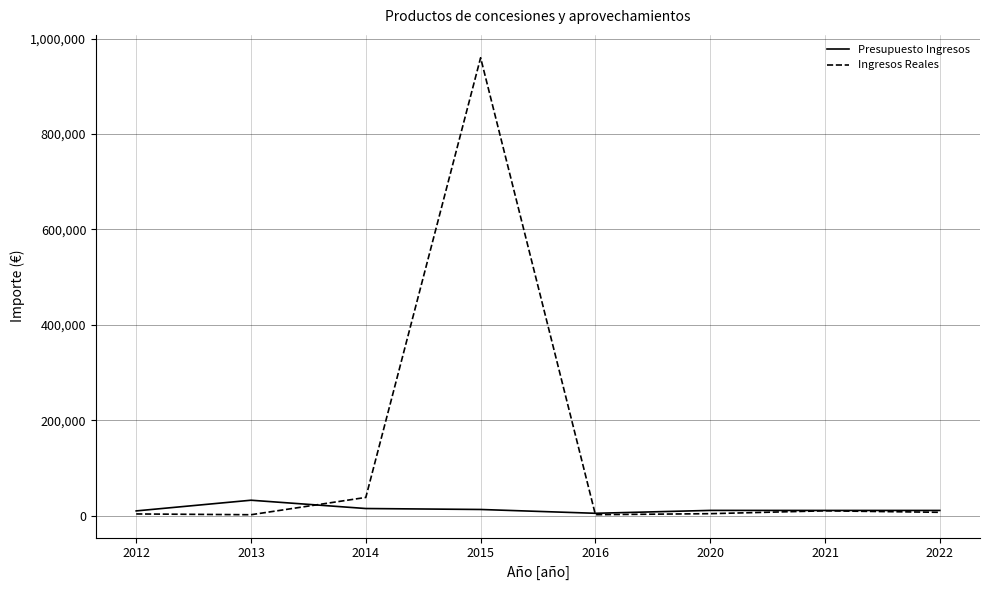

What is the highest value of the Presupuesto Ingresos series?

32400.0